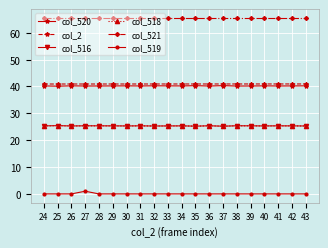

At how many categories does at least one series exceed 40?

20